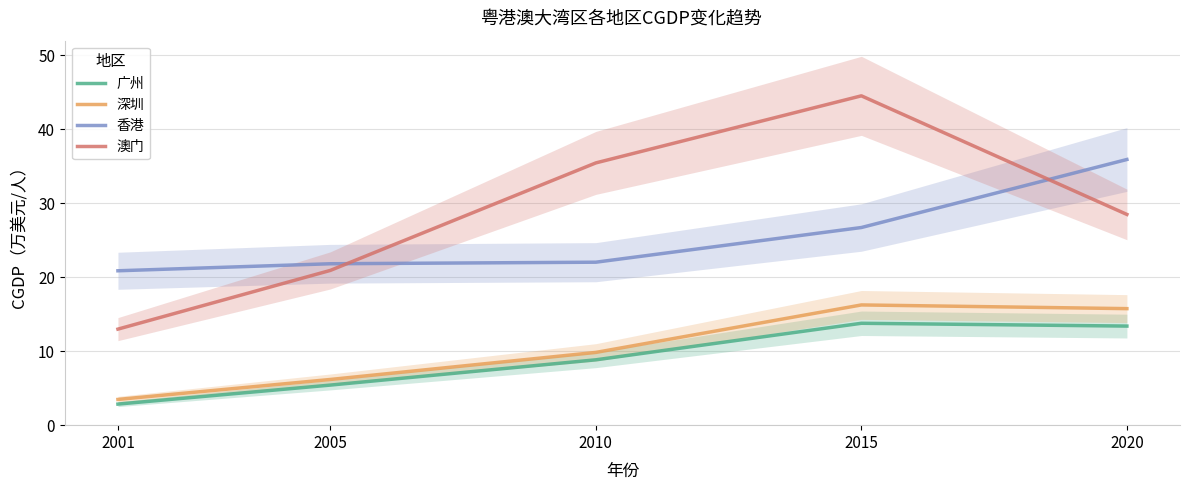

What is the difference between the 香港 values at 2001 and 2020?

15.1